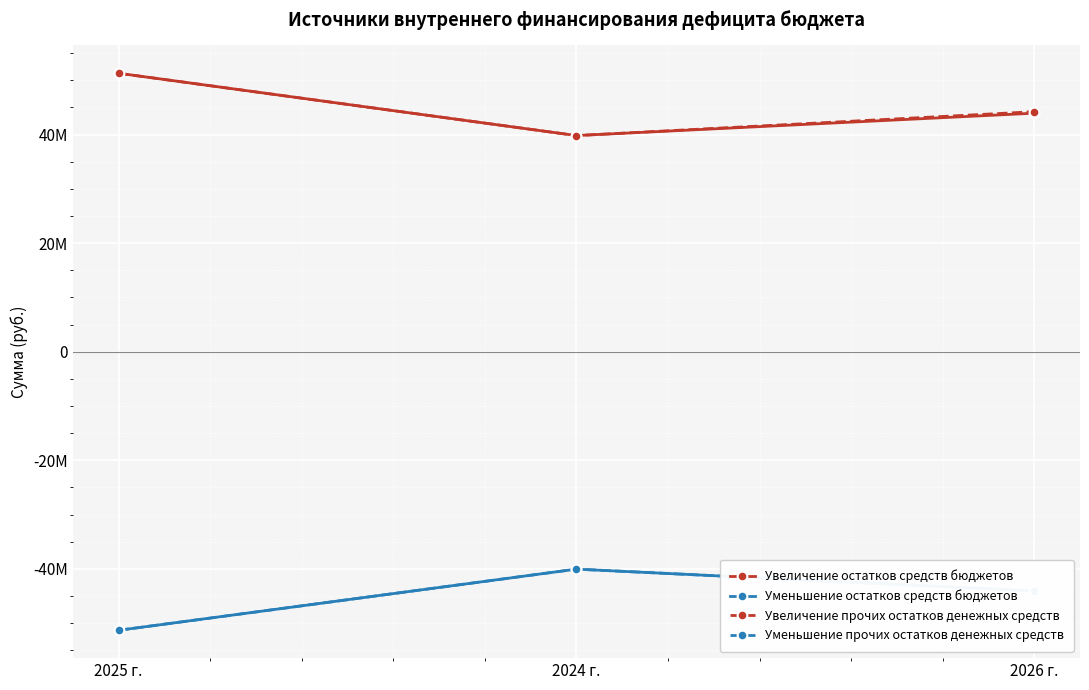

What is the total value across all series at 2026 г.?

61621.1